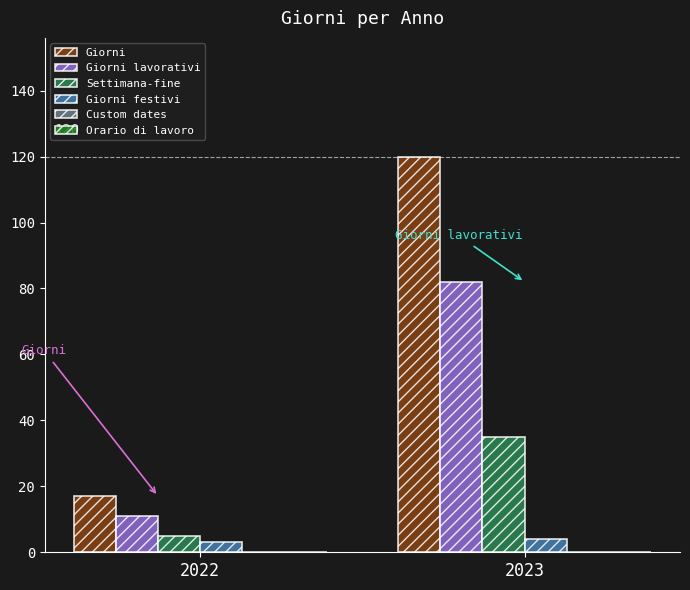

Which series has the largest total across all categories?

Giorni